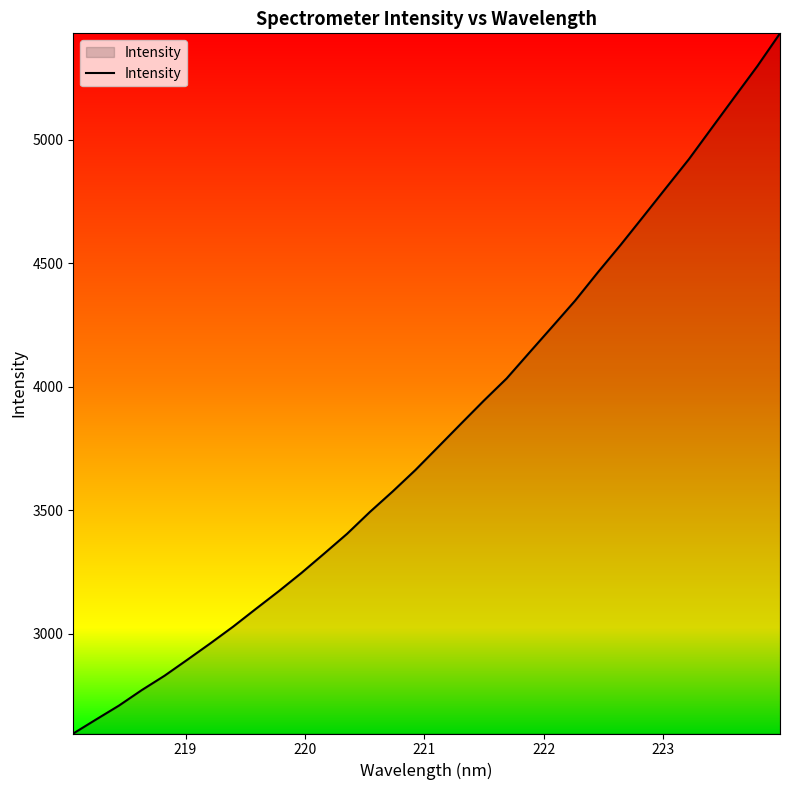

Count the number of data series in this chart.

1